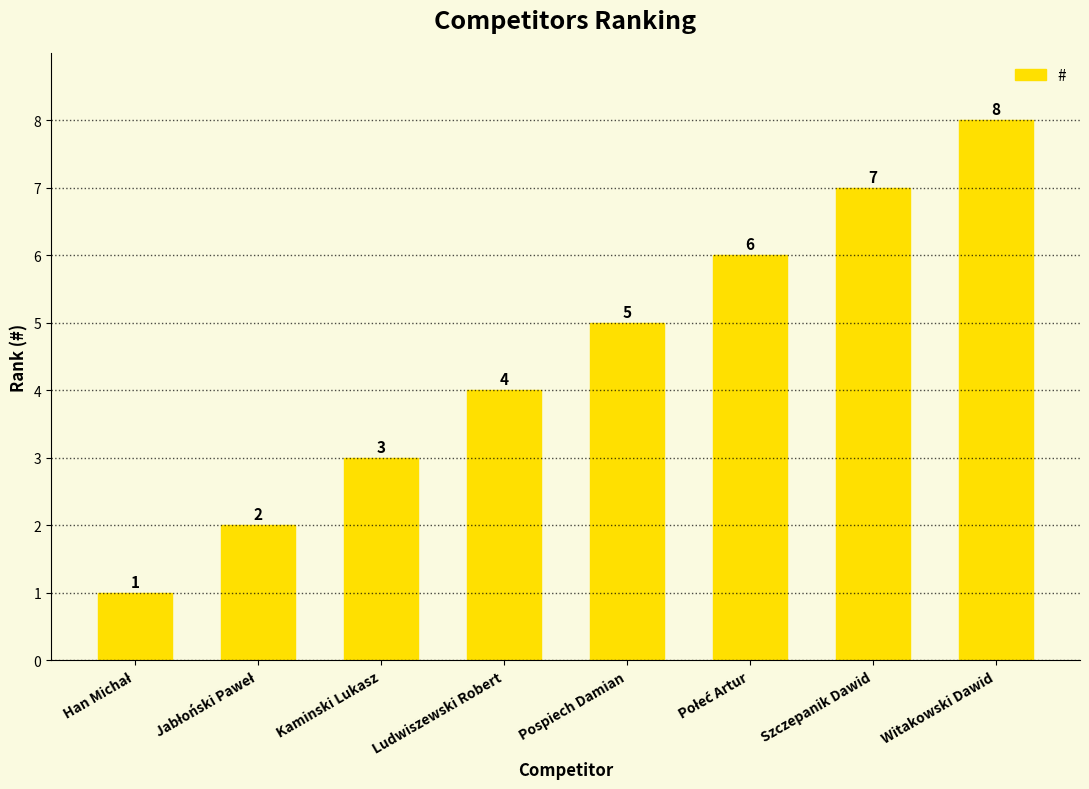

Which label corresponds to the largest value in the chart?

Witakowski Dawid